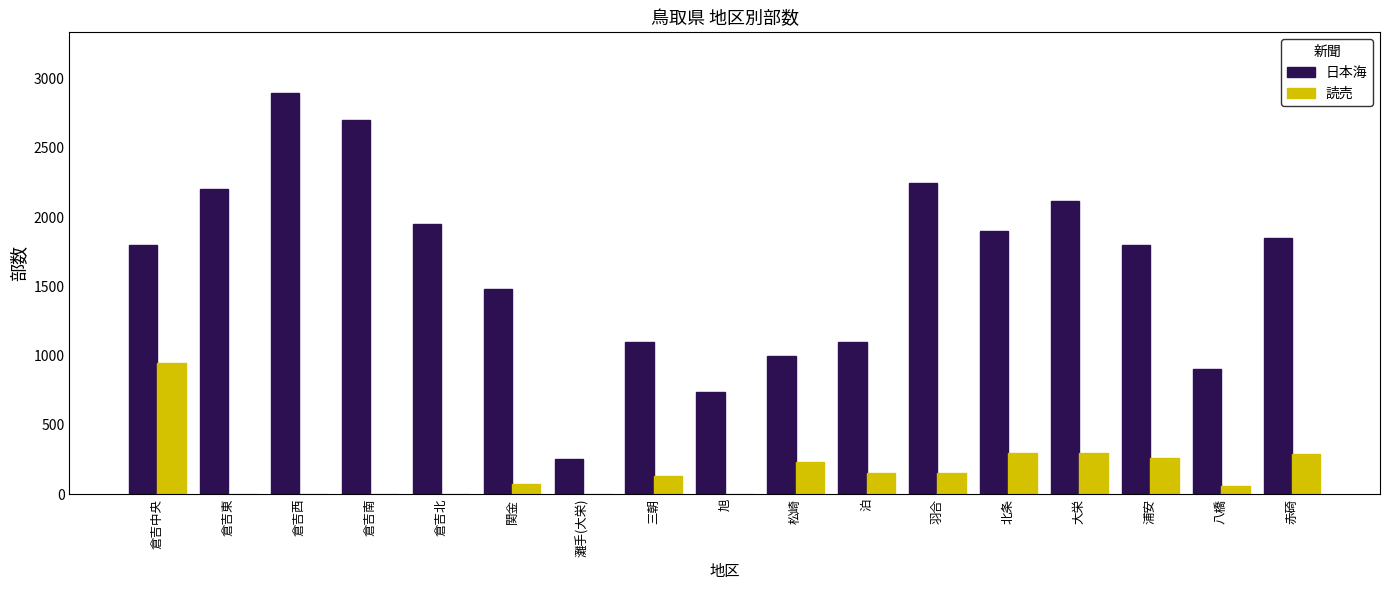

What is the sum of all 読売 values?

2890